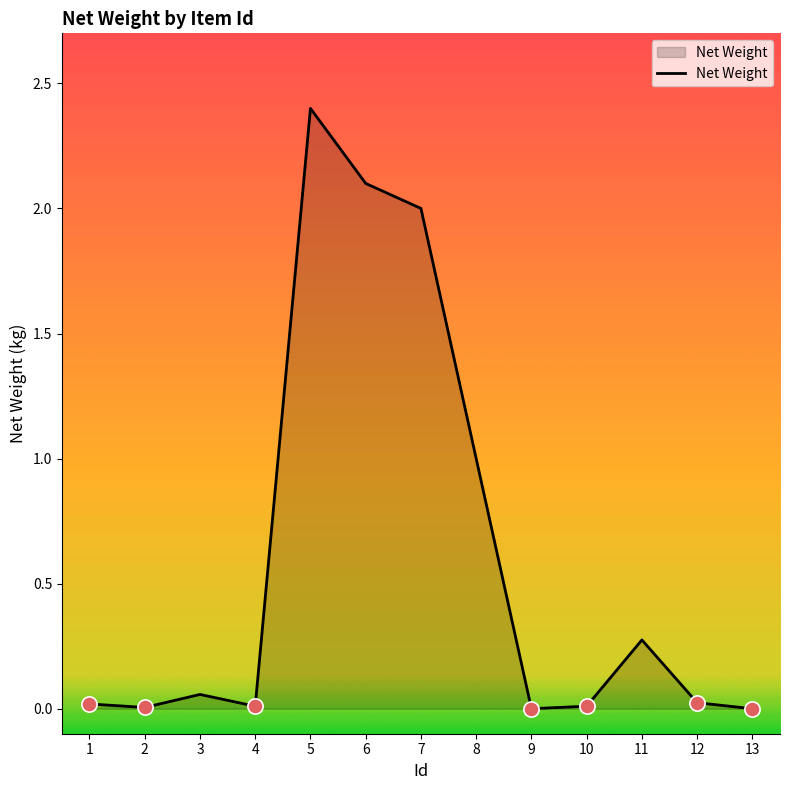

Between 1 and 7, which is larger?

7